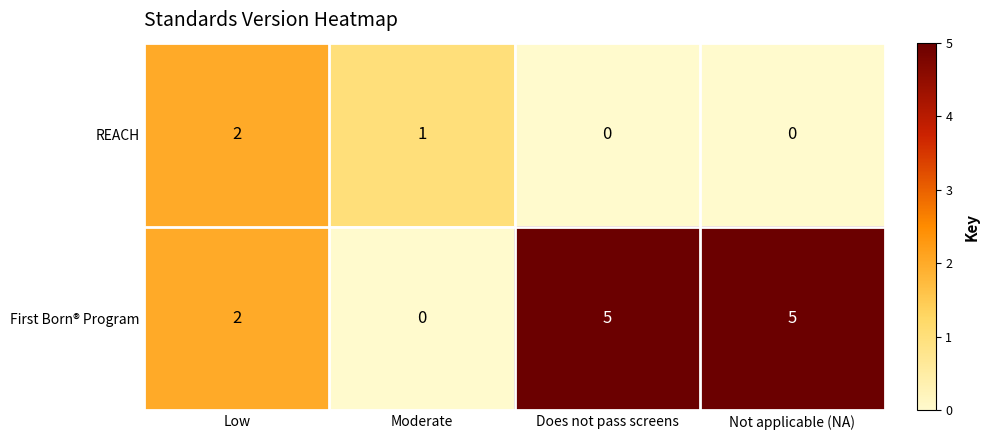

The First Born® Program series shows 5 at Does not pass screens. True or false?

True